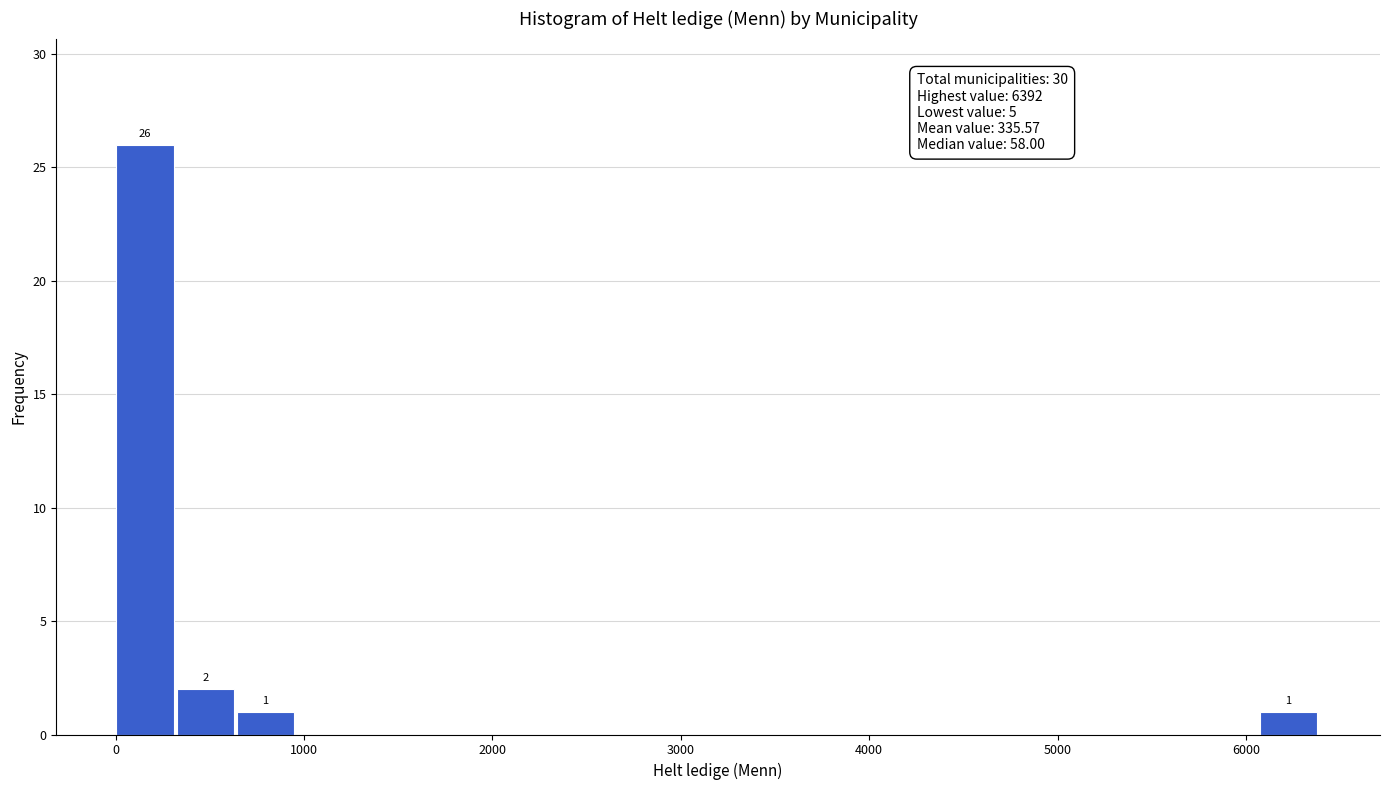

Read against the x-axis, roughly where is the centre of the tallest bar?

200